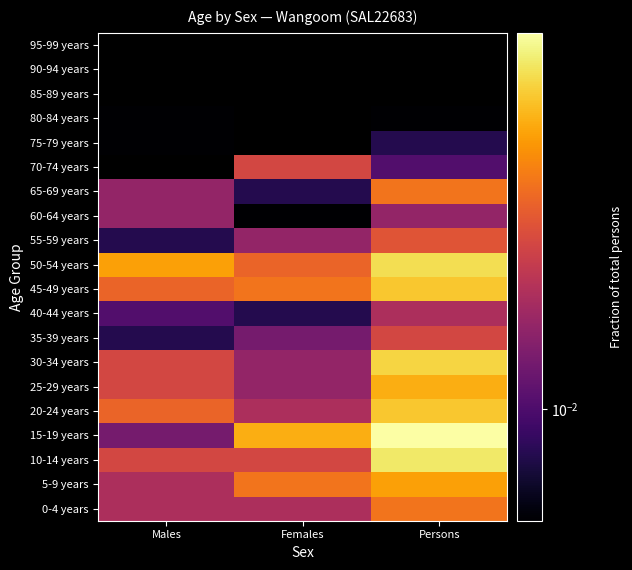

Which category has the lowest value in the 80-84 years series?

Males